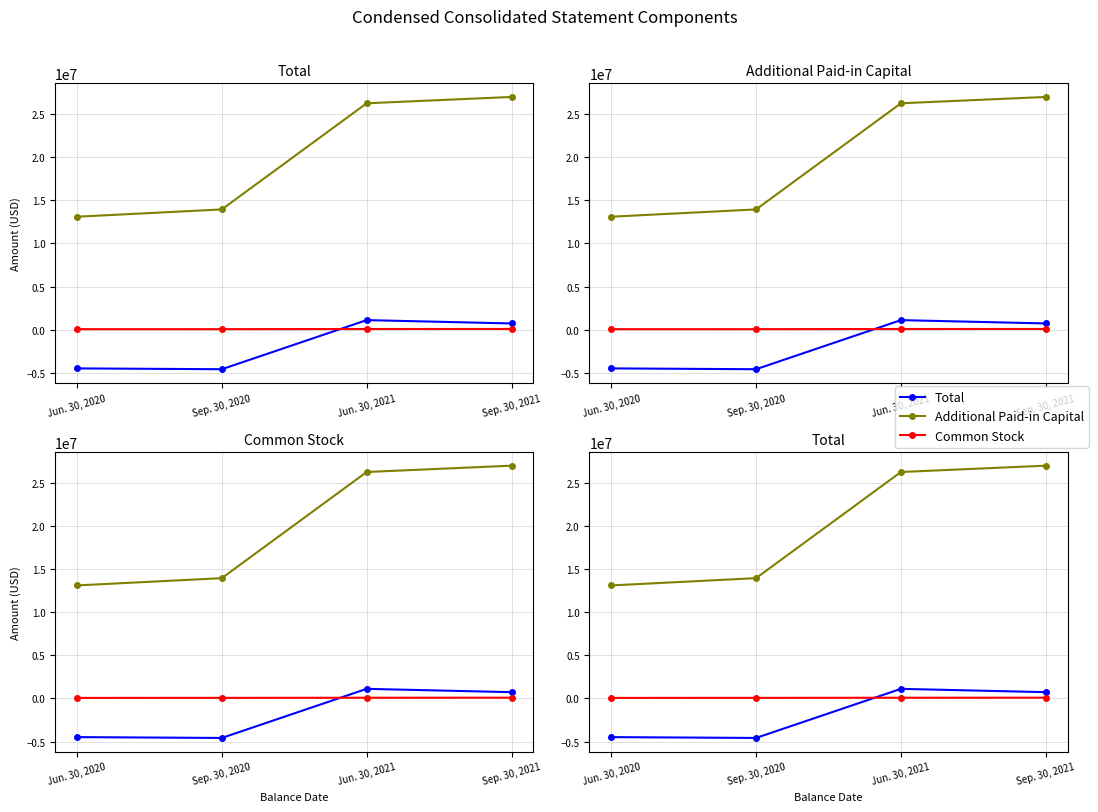

Reading left to right, list all the values displayed in this chart.

Total: Jun. 30, 2020=-4481147	Sep. 30, 2020=-4578250	Jun. 30, 2021=1110001	Sep. 30, 2021=724526
Additional Paid-in Capital: Jun. 30, 2020=13088177	Sep. 30, 2020=13931609	Jun. 30, 2021=26226159	Sep. 30, 2021=26959911
Common Stock: Jun. 30, 2020=61797	Sep. 30, 2020=65086	Jun. 30, 2021=80707	Sep. 30, 2021=85091